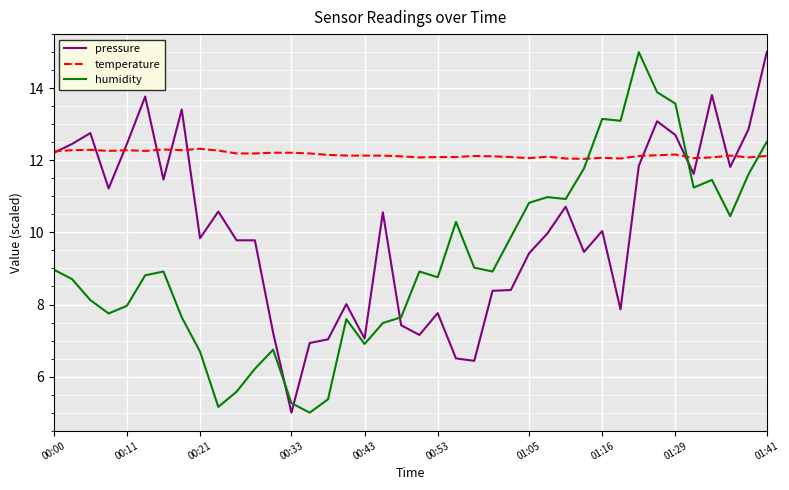

What is the highest value of the temperature series?

12.3